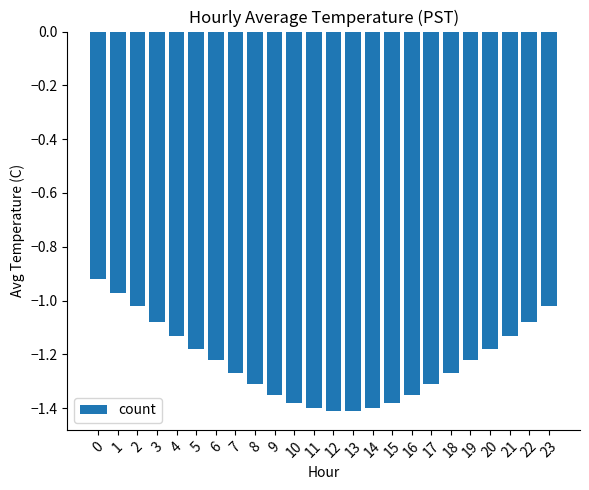

True or false: the data shows -1.6 at 19.

False